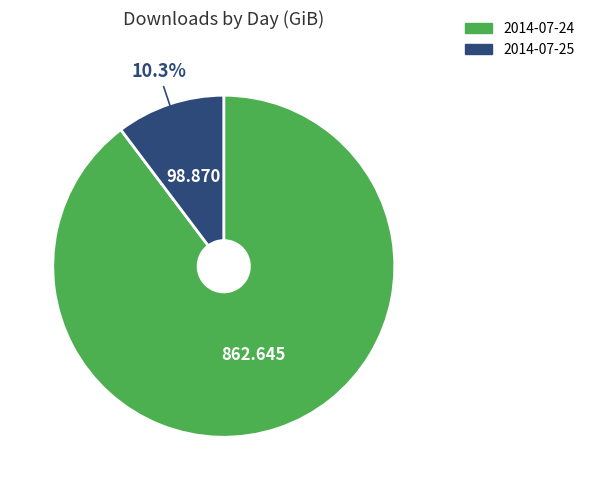

Count the number of slices in the pie.

2